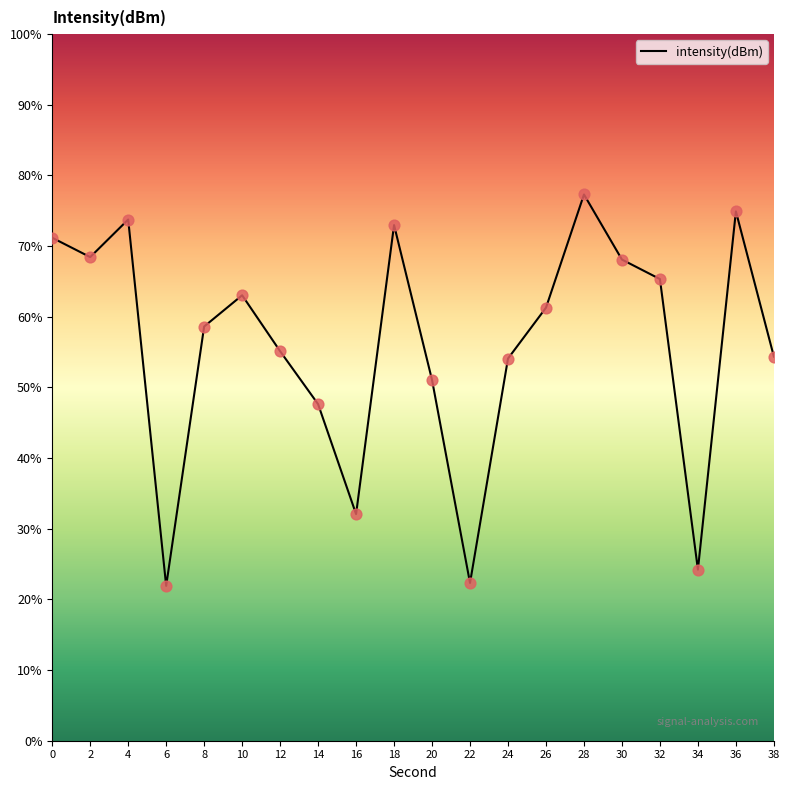

What is the ratio of the value at 24 to the value at 38?

1.0